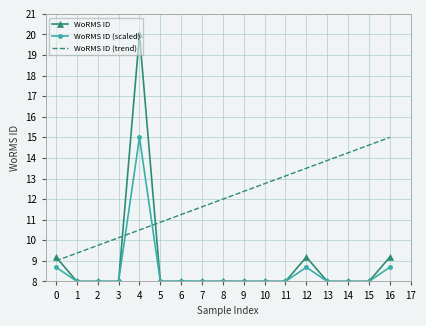

True or false: WoRMS ID (trend) and WoRMS ID intersect in this chart.

True